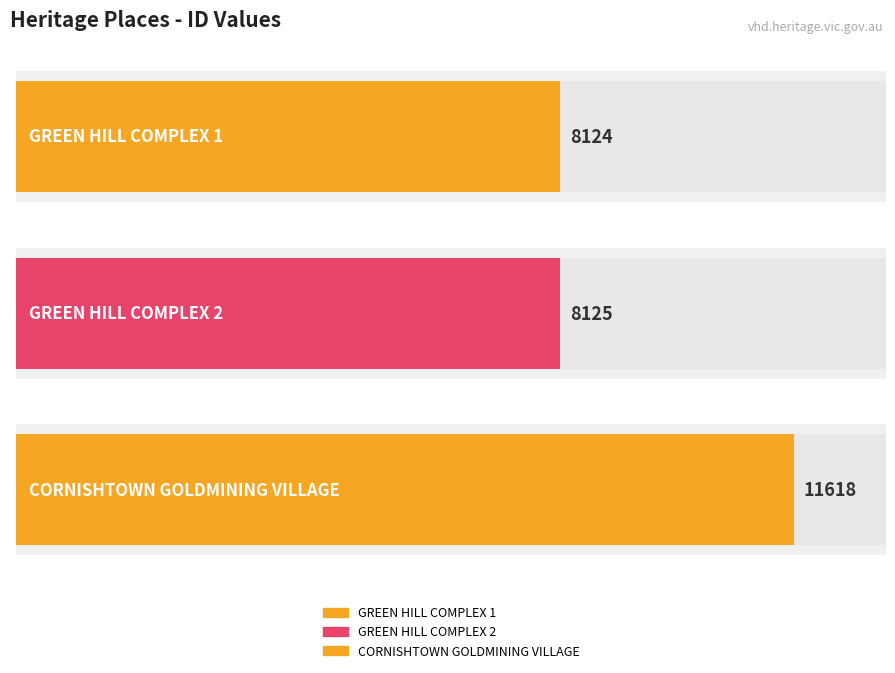

What is the change in value from GREEN HILL COMPLEX 1 to GREEN HILL COMPLEX 2?

+1